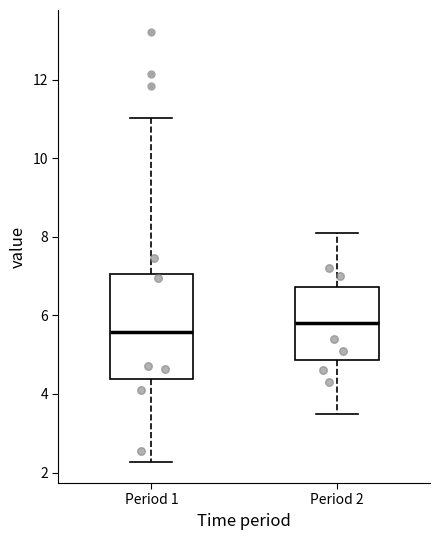

Reading left to right, transcribe this box plot: for each box, give where its median line is, the range the box spans, and where its two whiskers end, as read against the y-axis. The values are not printed on the chart, so give them approximately, as read against the axis.

Period 1: median 5.6, box 4.4 to 7.0, whiskers 2.2 to 11.0
Period 2: median 5.8, box 4.8 to 6.8, whiskers 3.6 to 8.2